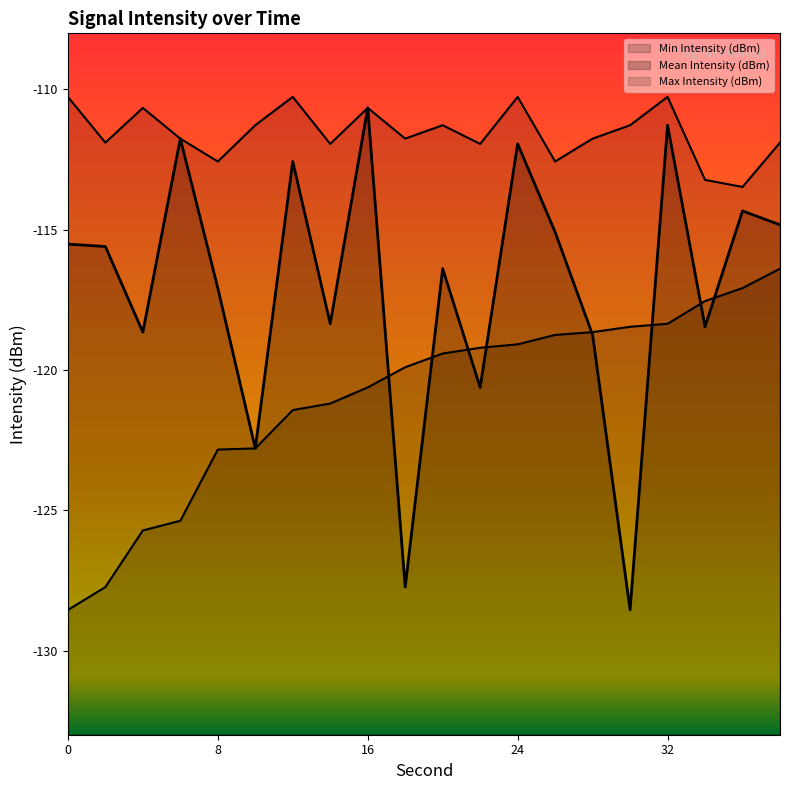

What is the value of the Min Intensity (dBm) point at the 7th from the left?

-121.4